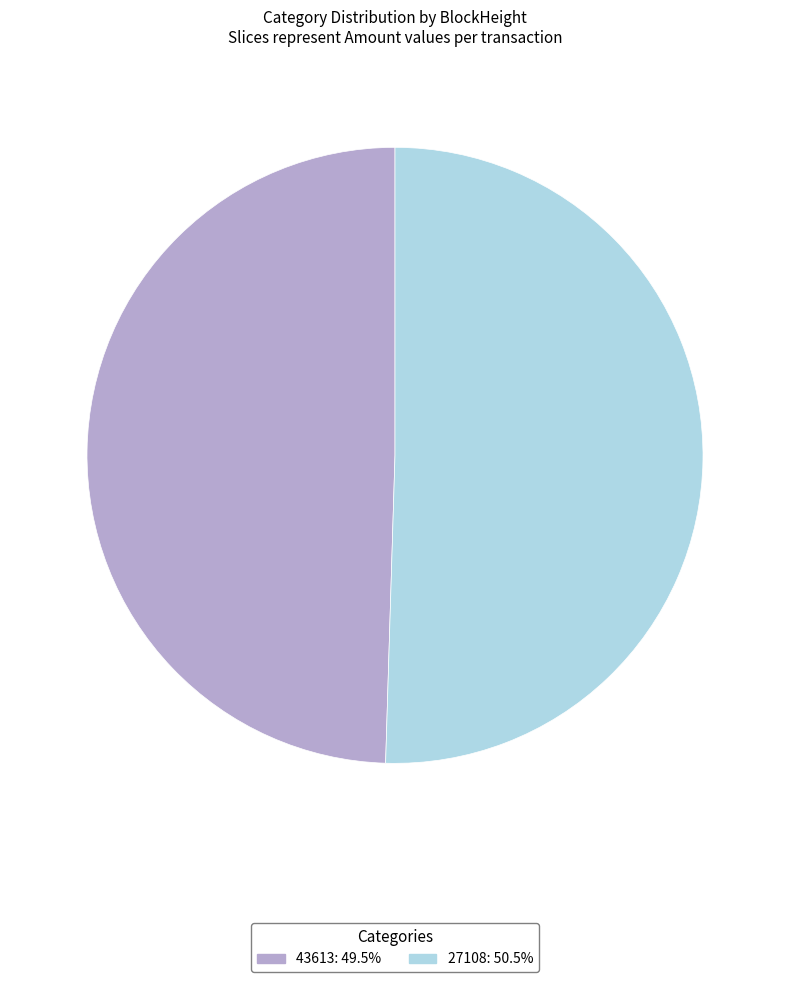

Which has a higher value, 27108 or 43613?

27108